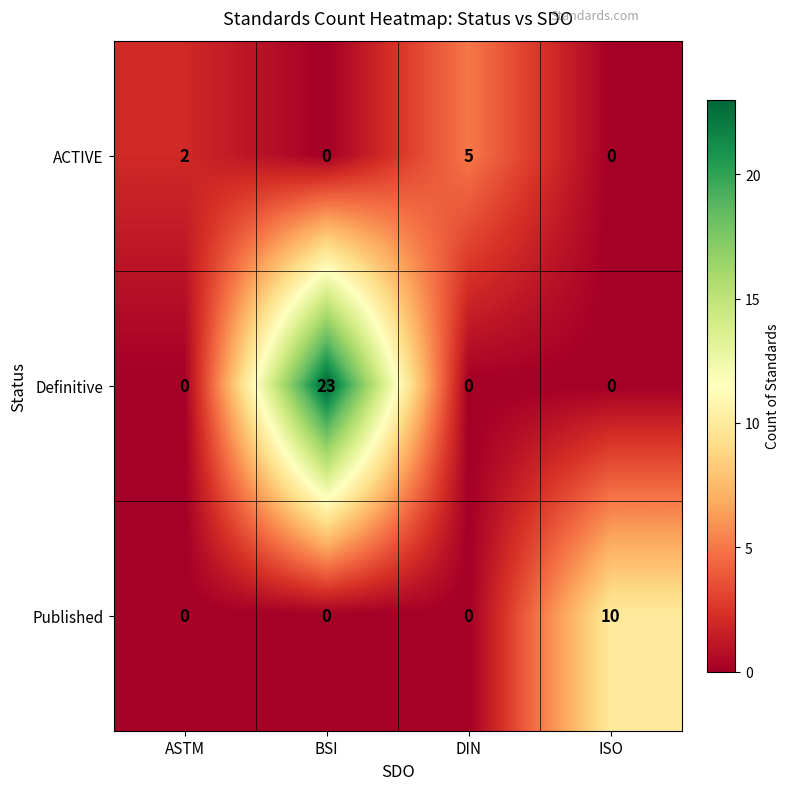

At how many categories does at least one series exceed 8?

2